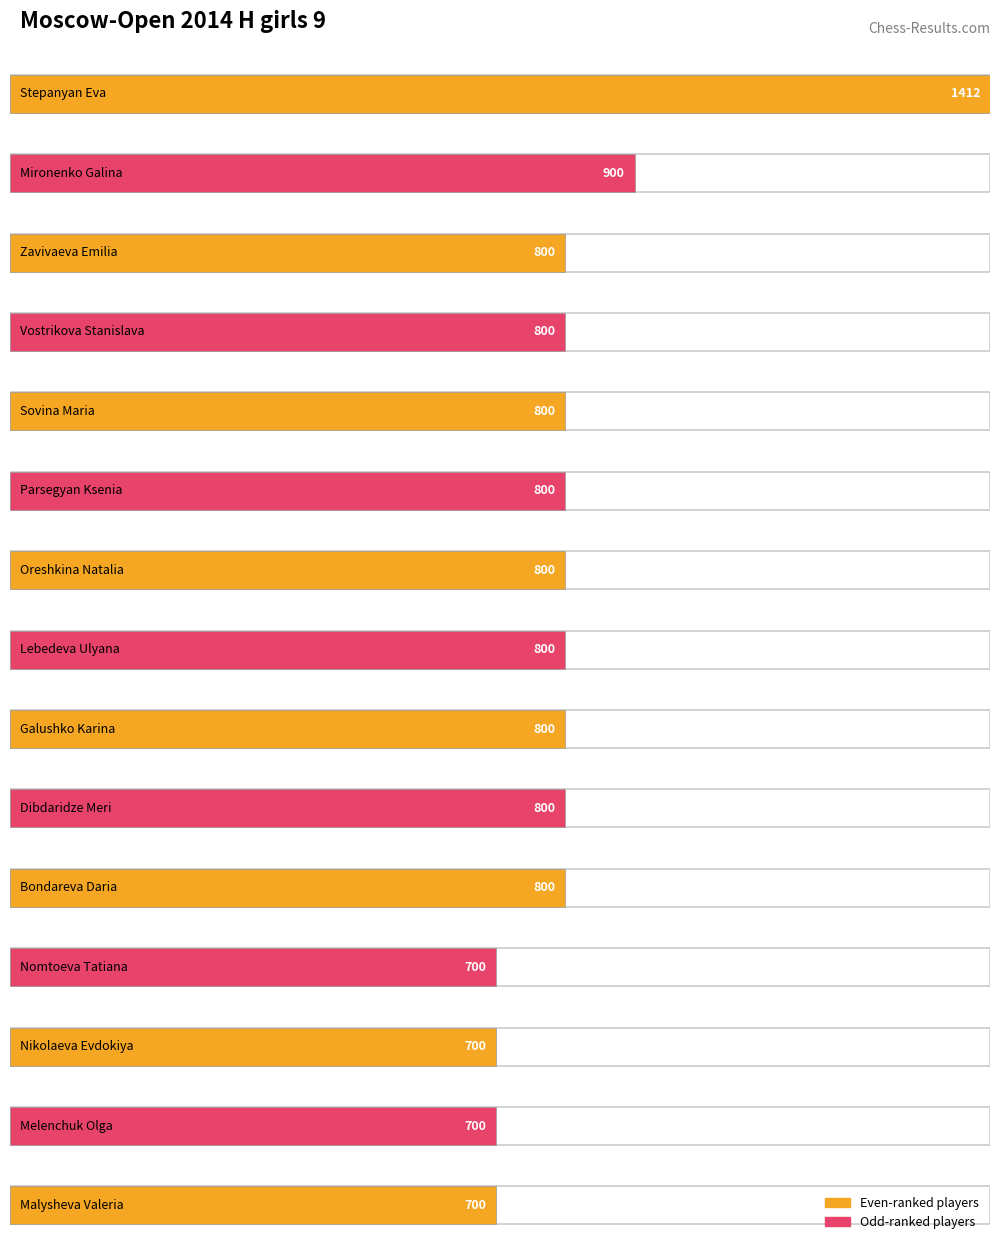

What is the value of the 10th bar from the left?

800